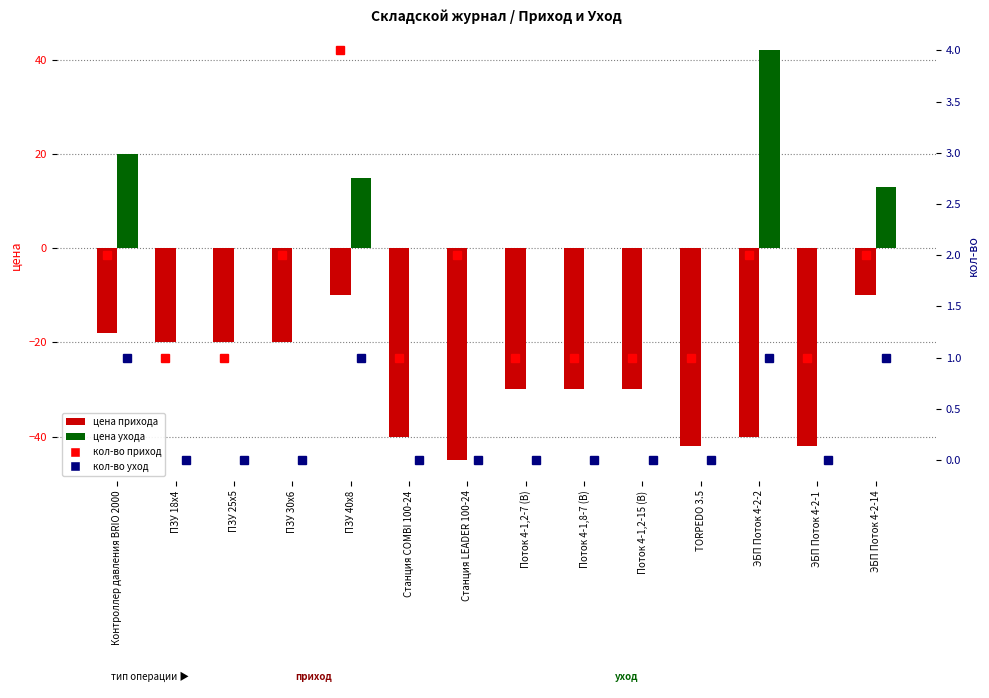

The цена ухода series shows 23 at ЭБП Поток 4-2-14. True or false?

False